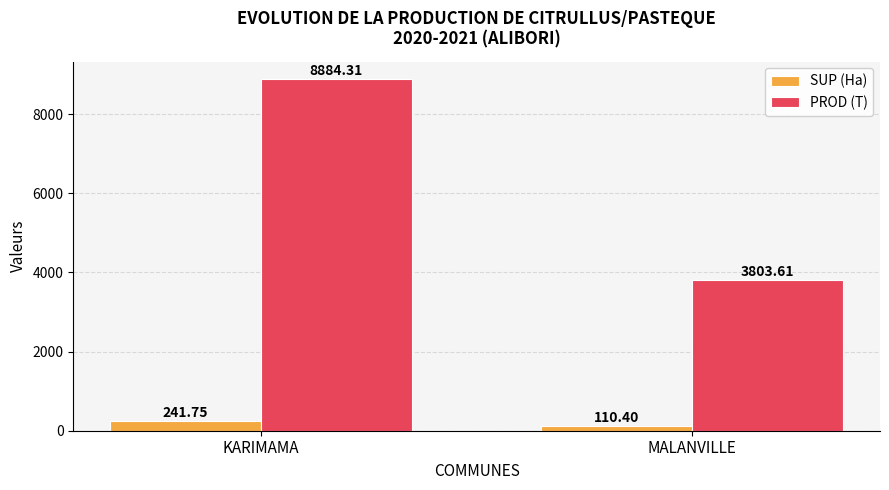

What is the label of the 1st bar from the right?

MALANVILLE